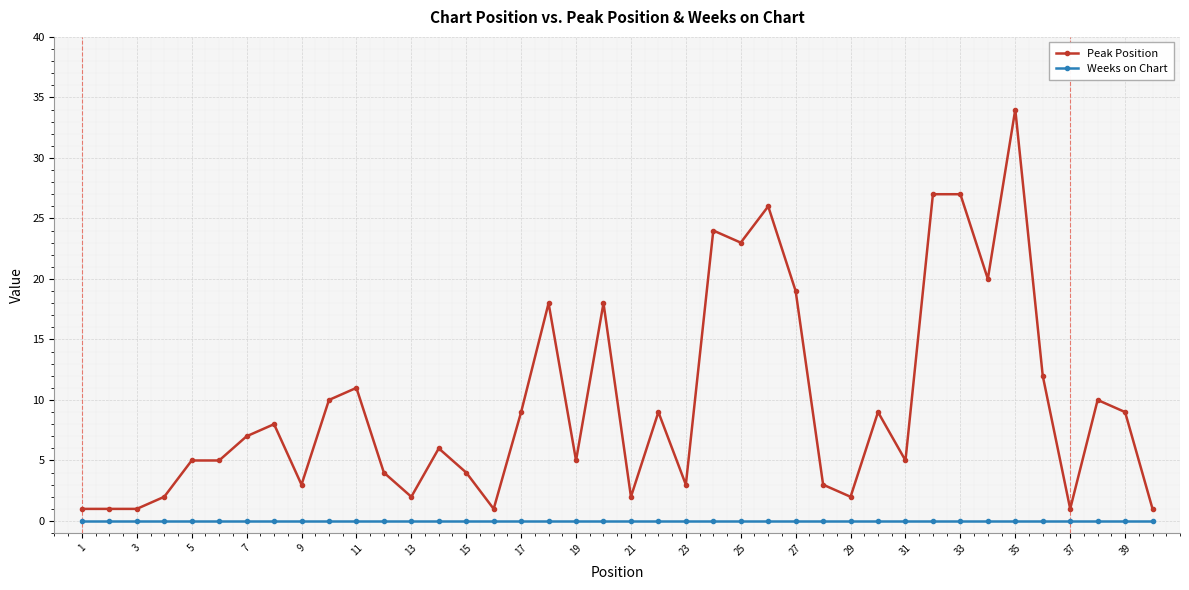

True or false: Weeks on Chart and Peak Position intersect in this chart.

False